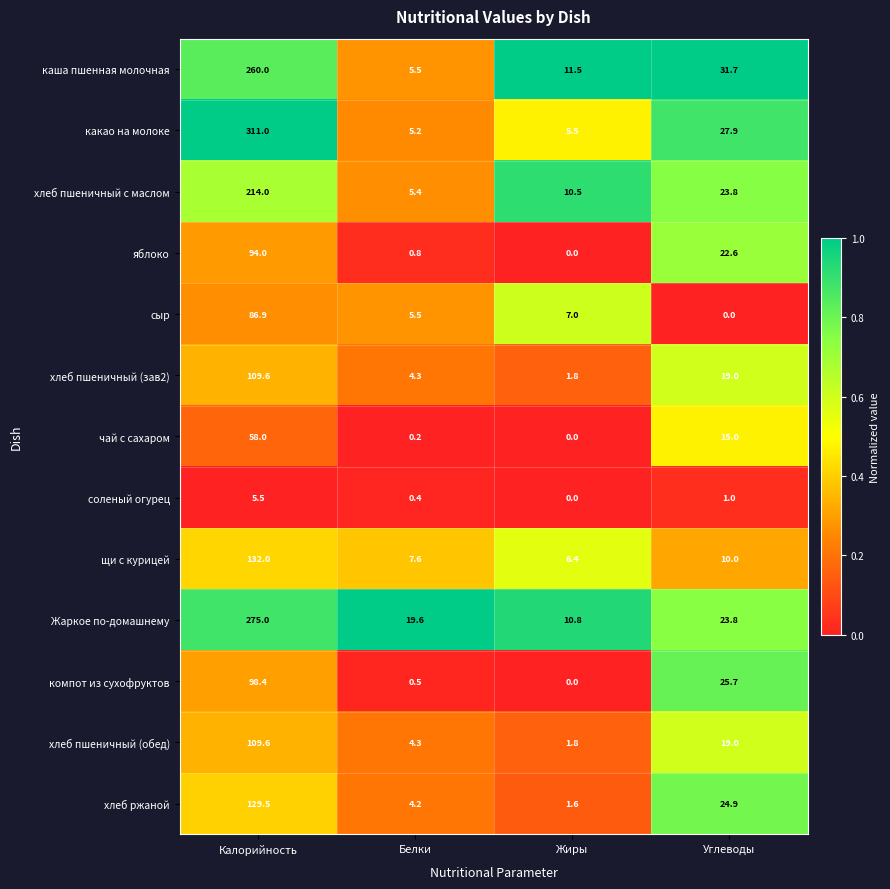

The value of сыр at Калорийность is 145.3. True or false?

False